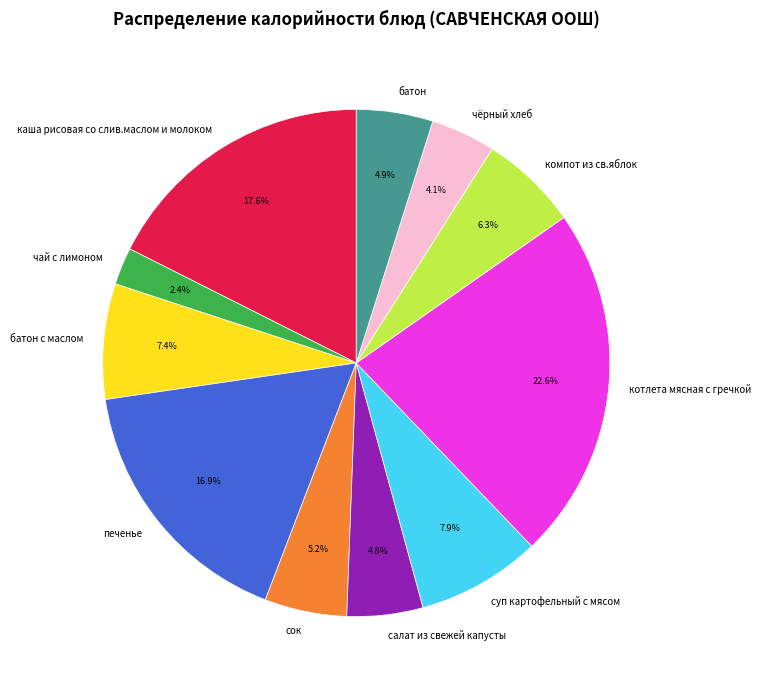

What portion of the pie excludes компот из св.яблок?

93.7%